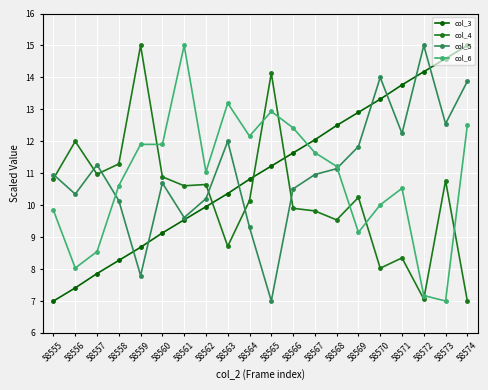

What is the approximate value of col_3 at 58555?

7.0